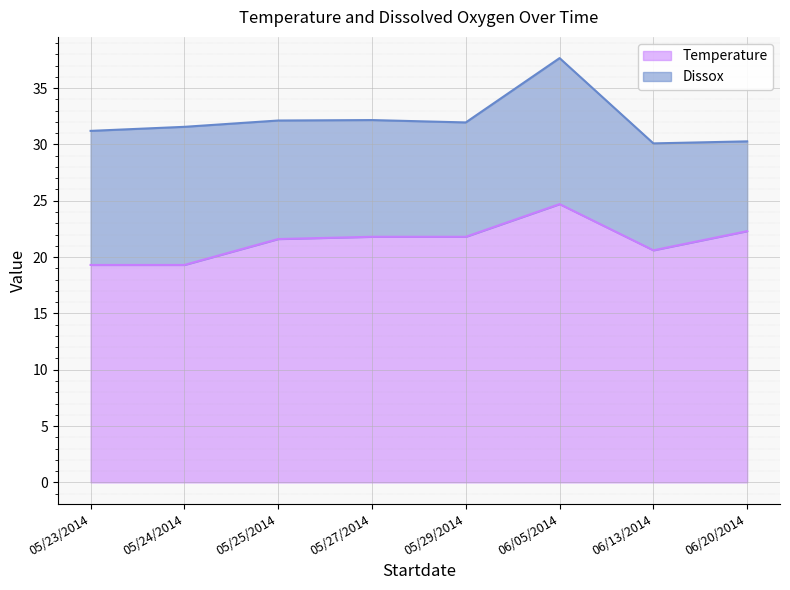

Which label corresponds to the largest value in the chart?

06/05/2014